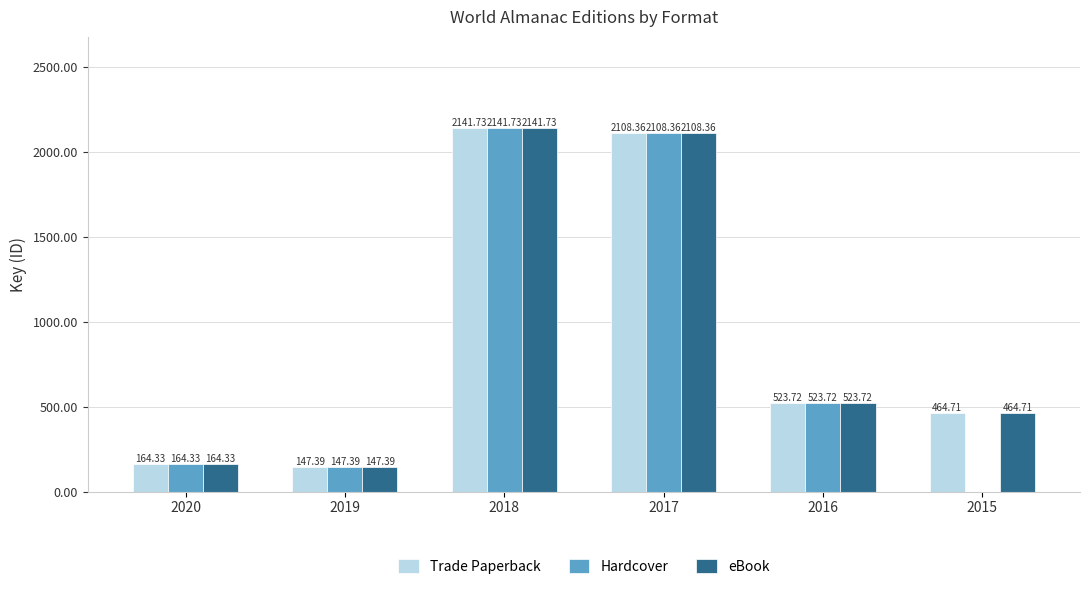

The Trade Paperback series shows 523718998 at 2016. True or false?

True